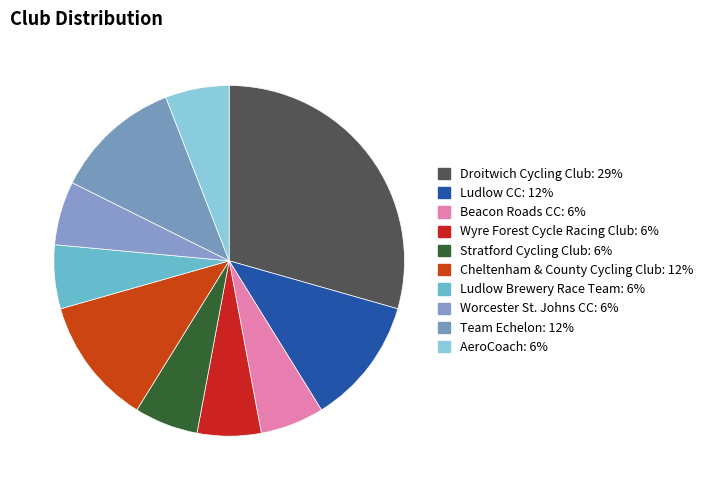

Is there a majority slice in this chart?

No